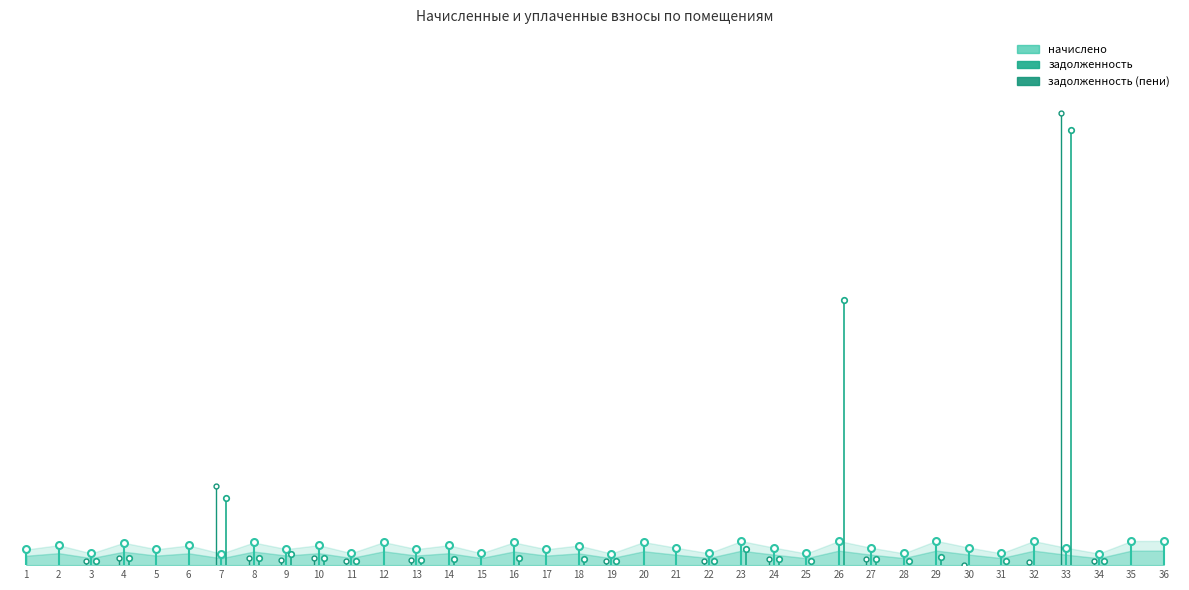

What is the difference between the second highest and second lowest values in the начислено series?

1190.9